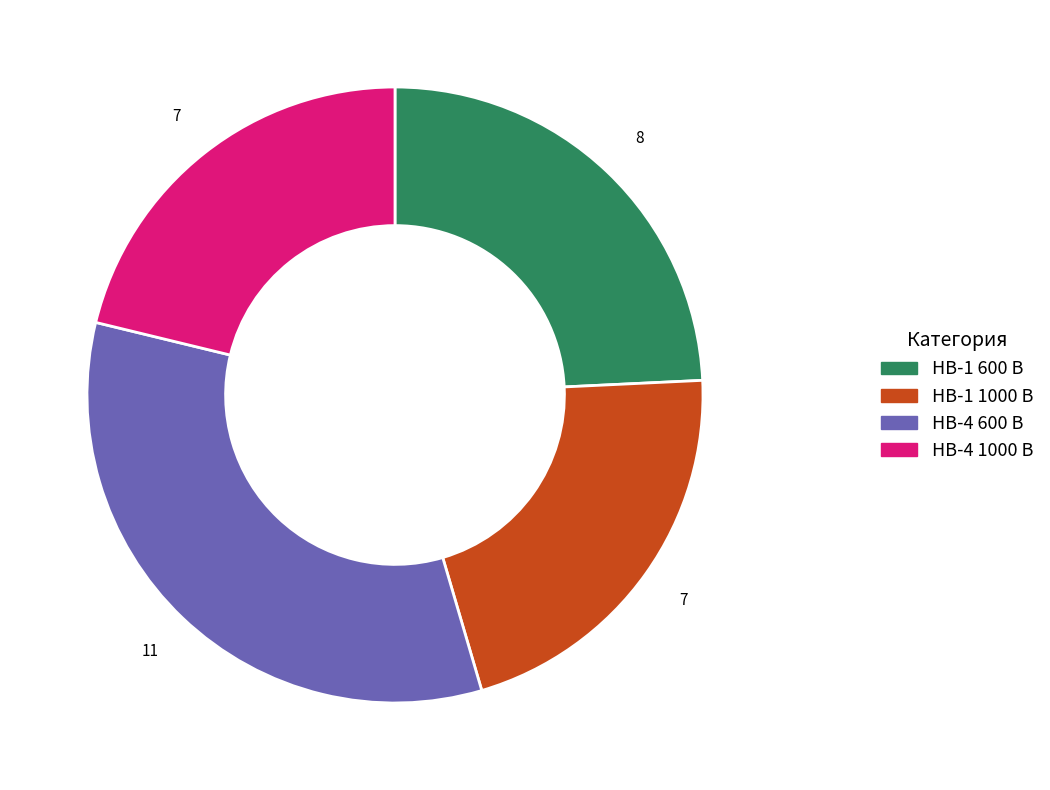

Between НВ-1 600 В and НВ-1 1000 В, which is larger?

НВ-1 600 В